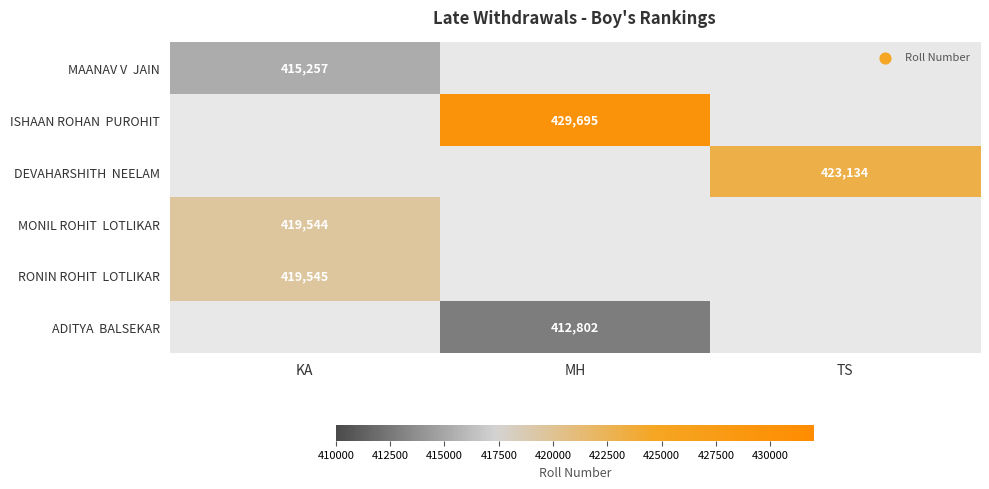

How many categories are shown in the chart?

3